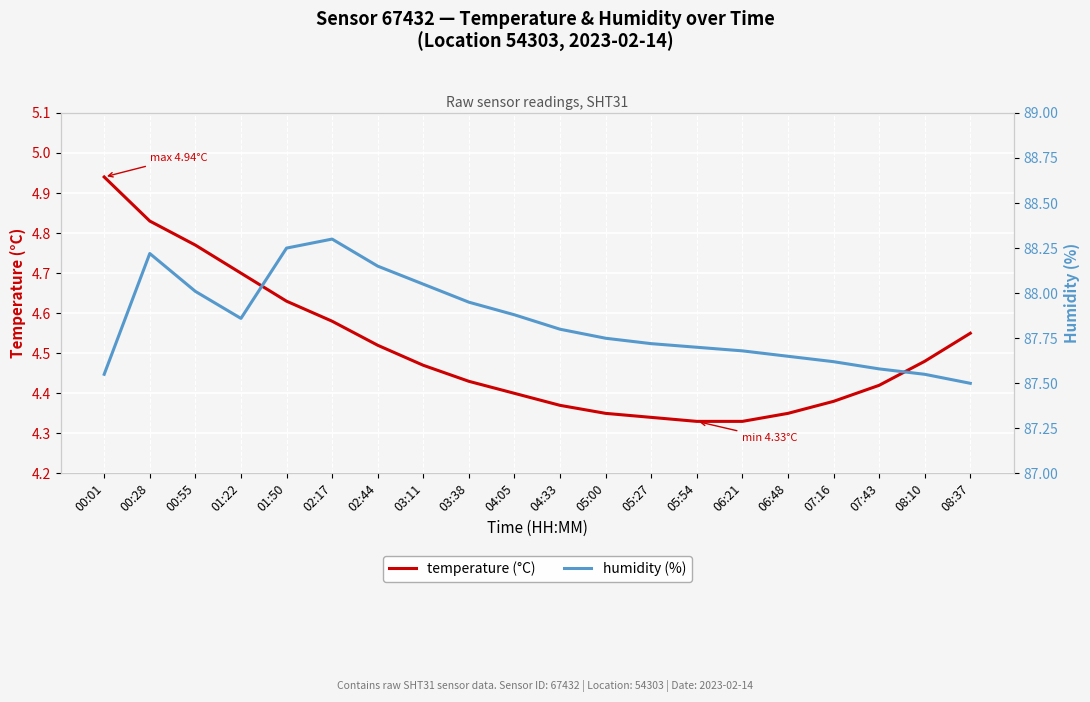

List the series in order of their peak value, lowest first.

temperature (°C), humidity (%)